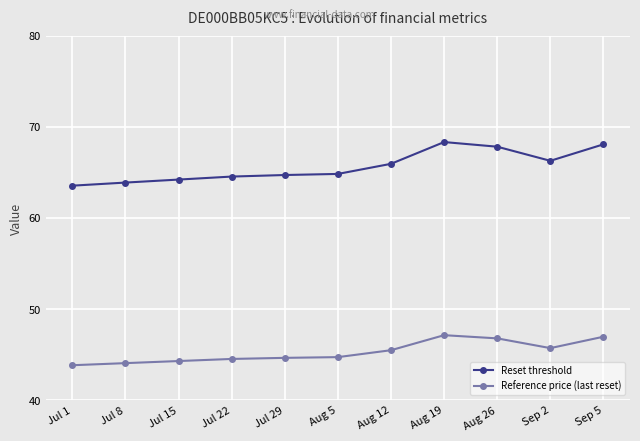

True or false: Reset threshold has a value of 63.5 at Jul 1.

True